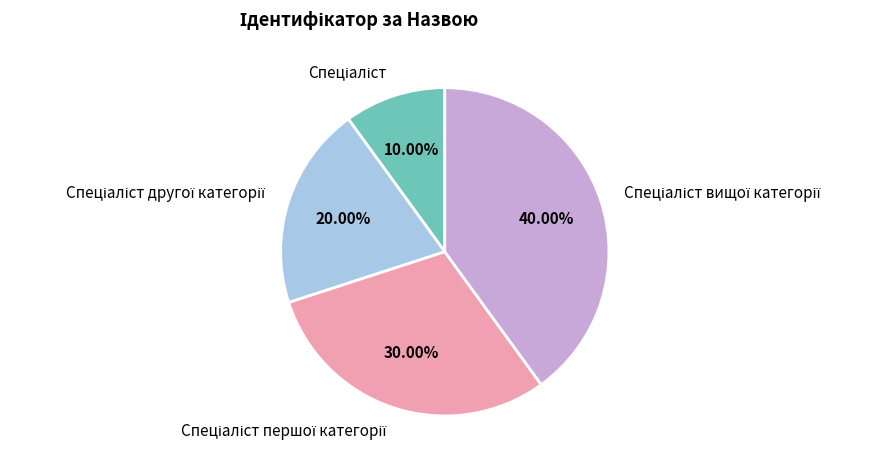

Does any single category account for the majority?

No